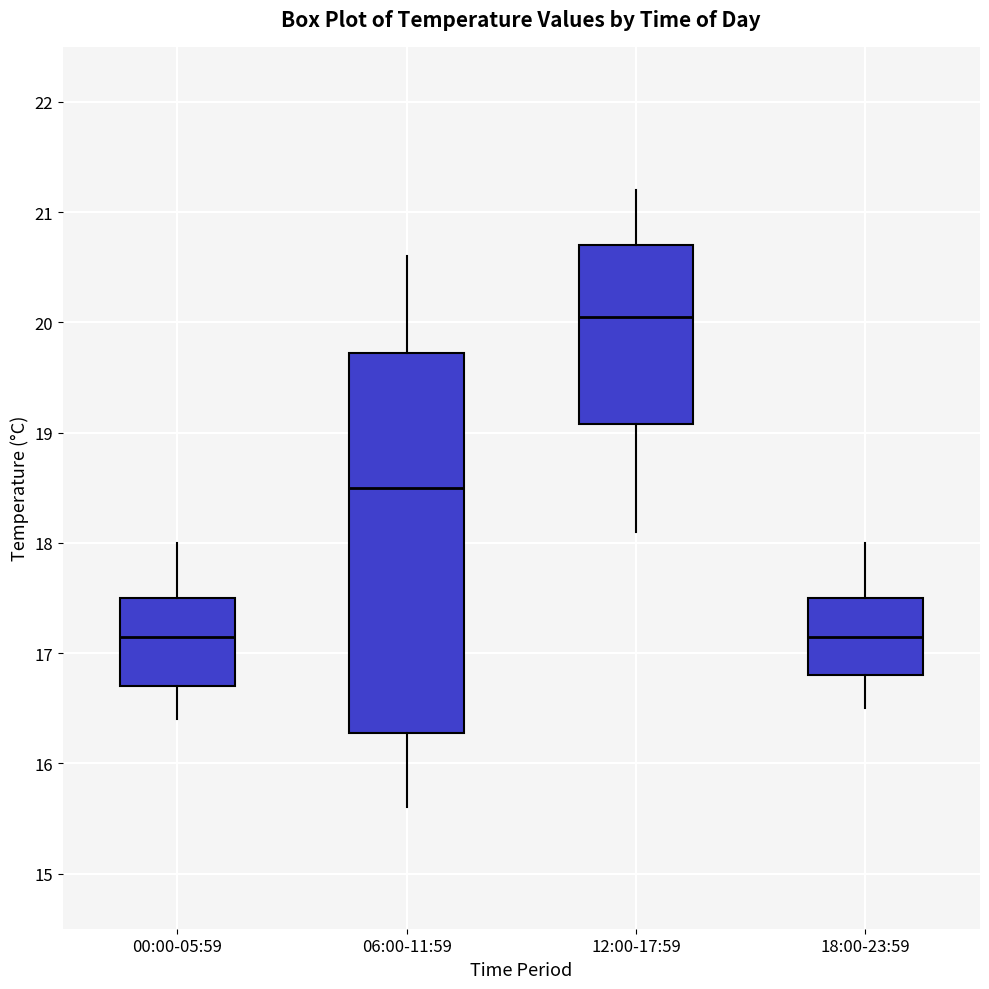

Comparing the boxes themselves (not the whiskers), which one is the tallest?

06:00-11:59